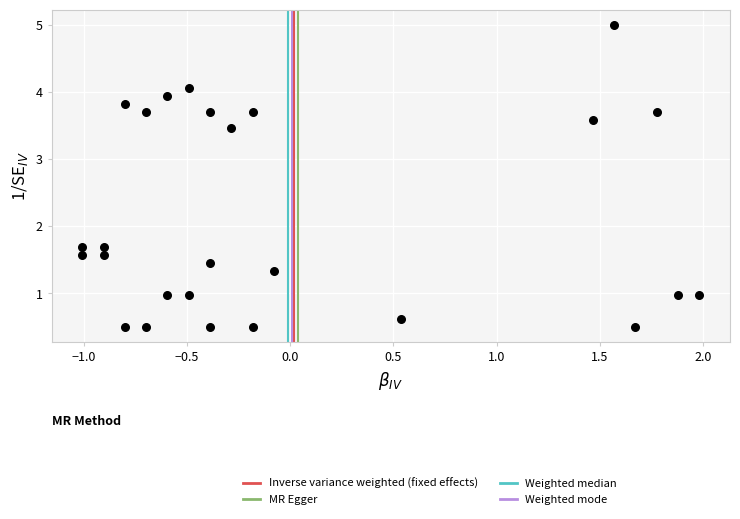

What is the range of Y values (max minus min)?

4.5